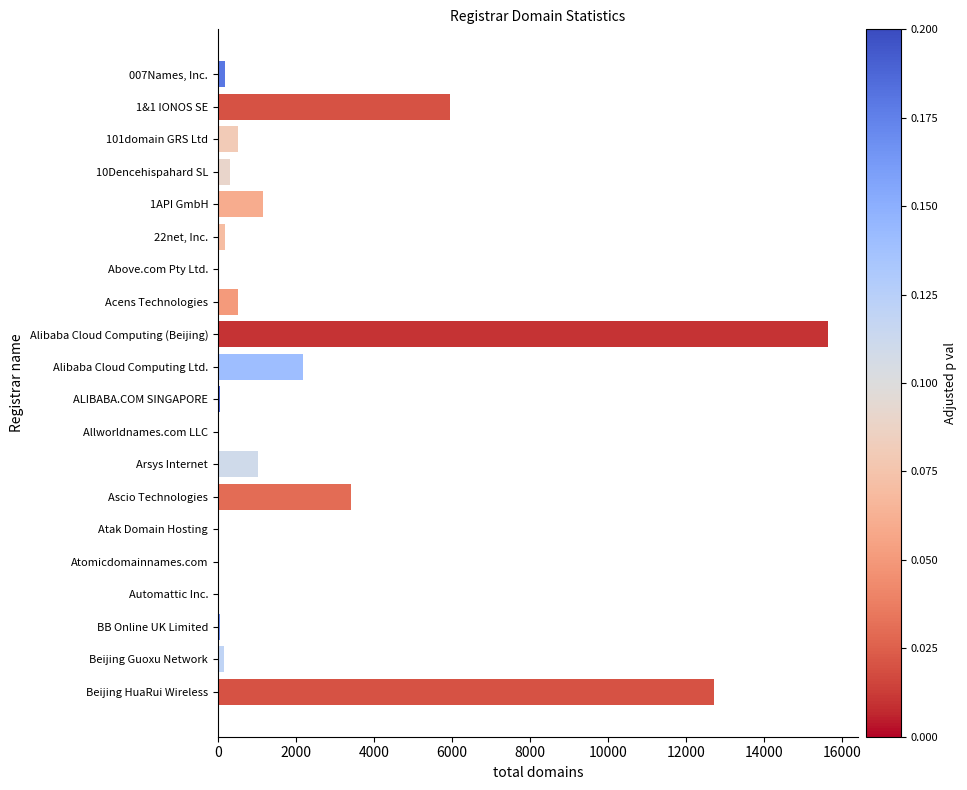

What is the change in value from Ascio Technologies to Beijing HuaRui Wireless?

+9321